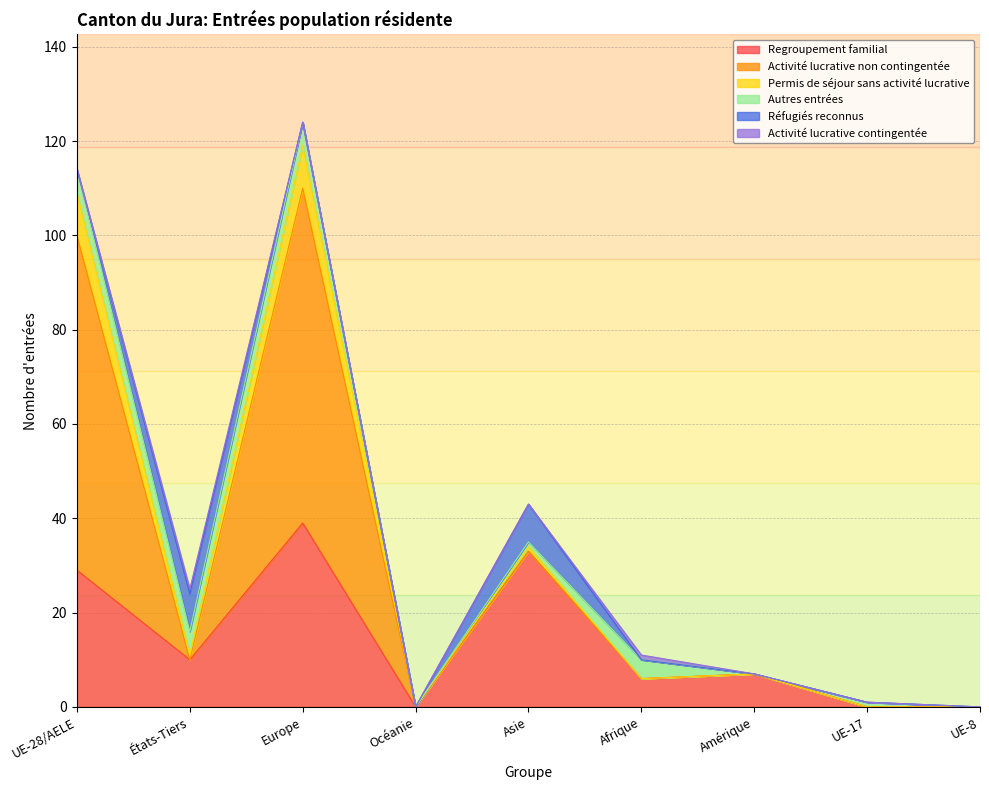

Where does the Regroupement familial series first go above 7?

UE-28/AELE